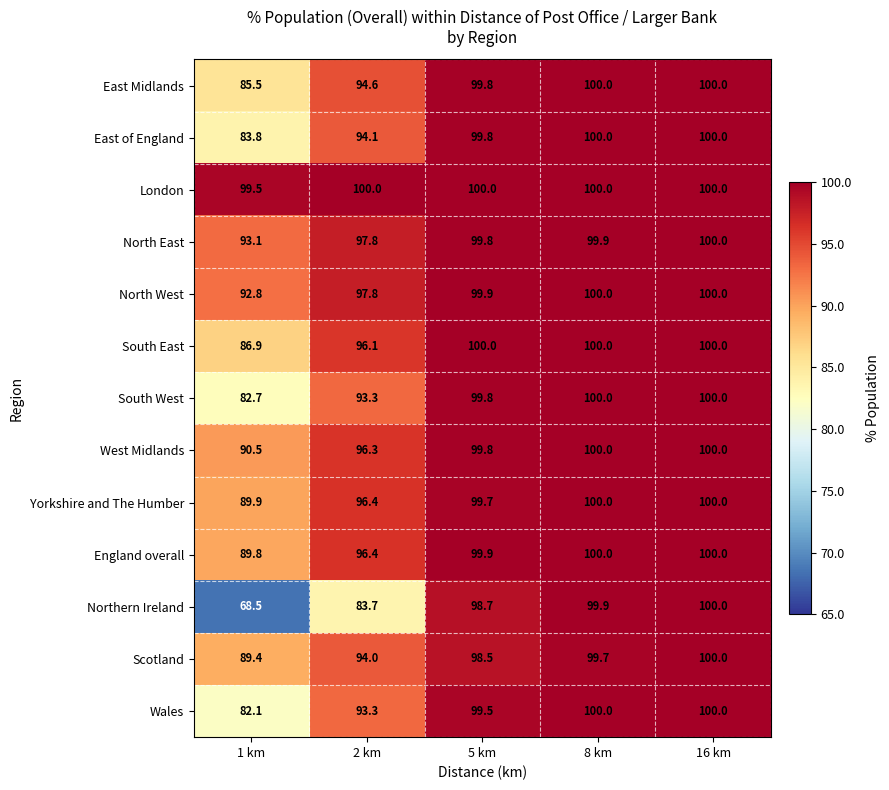

How many values in the West Midlands series exceed 99?

3